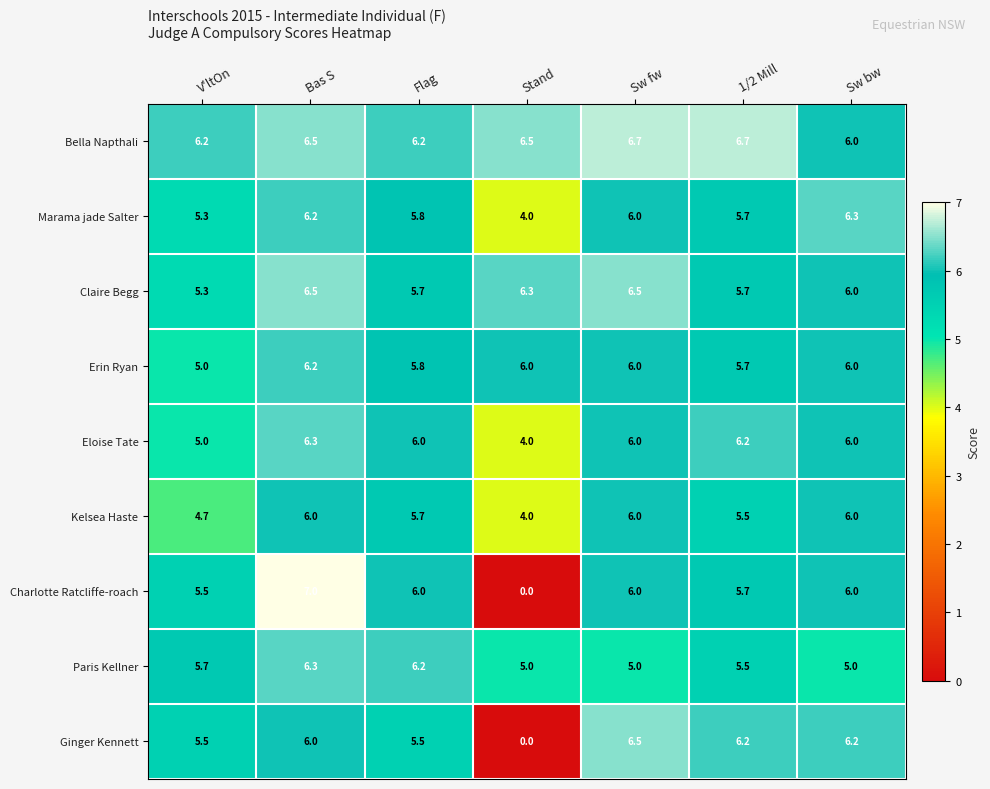

Rank the categories by Marama jade Salter value from highest to lowest.

Sw bw, Bas S, Sw fw, Flag, 1/2 Mill, V'ltOn, Stand